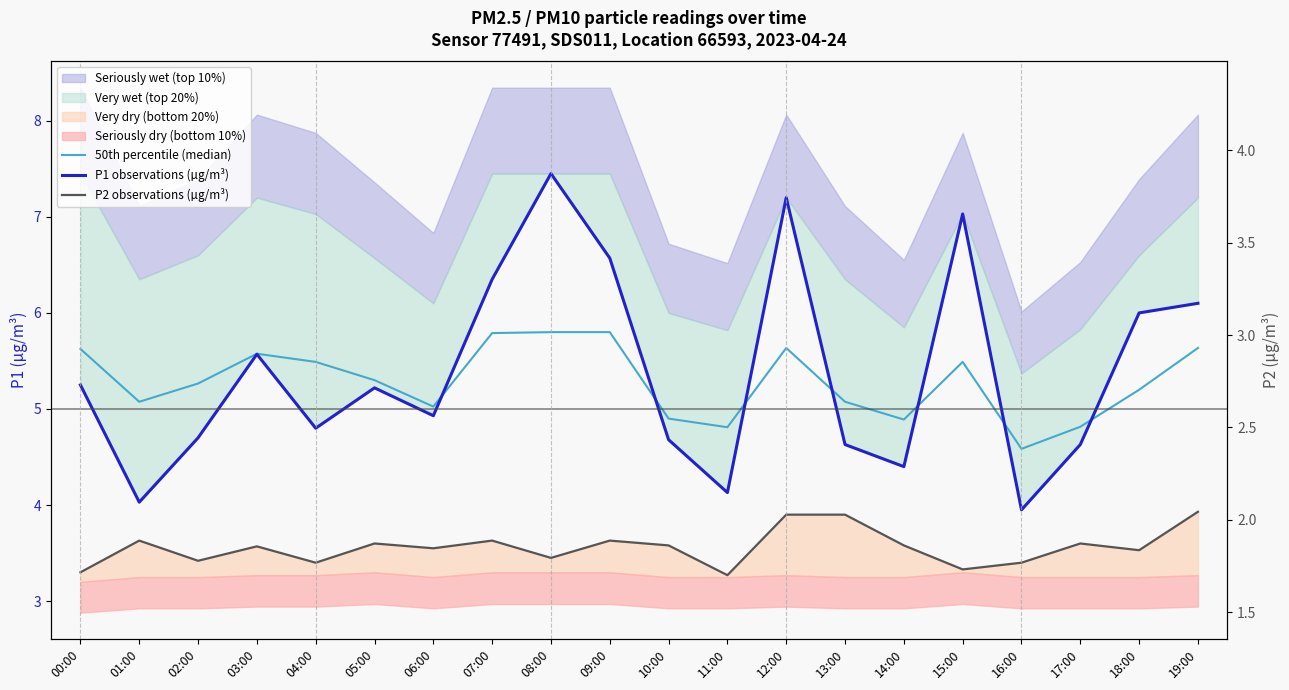

In P1 observations (µg/m³), how many points are lower than both neighbors (excluding endpoints)?

6